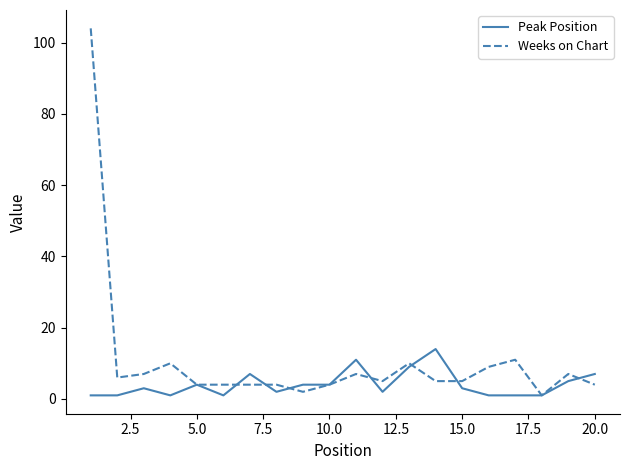

Rank the series by their average value, from highest to lowest.

Weeks on Chart, Peak Position